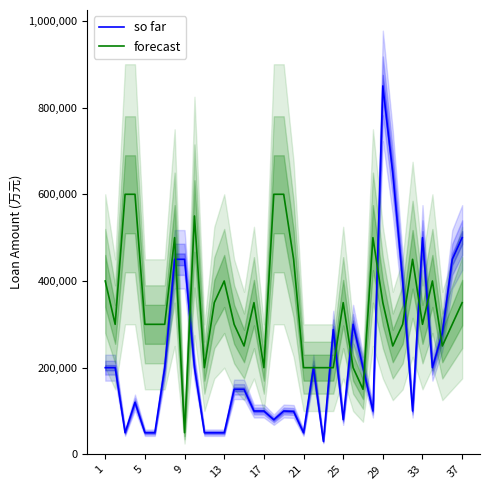

What is the highest value of the so far series?

850000